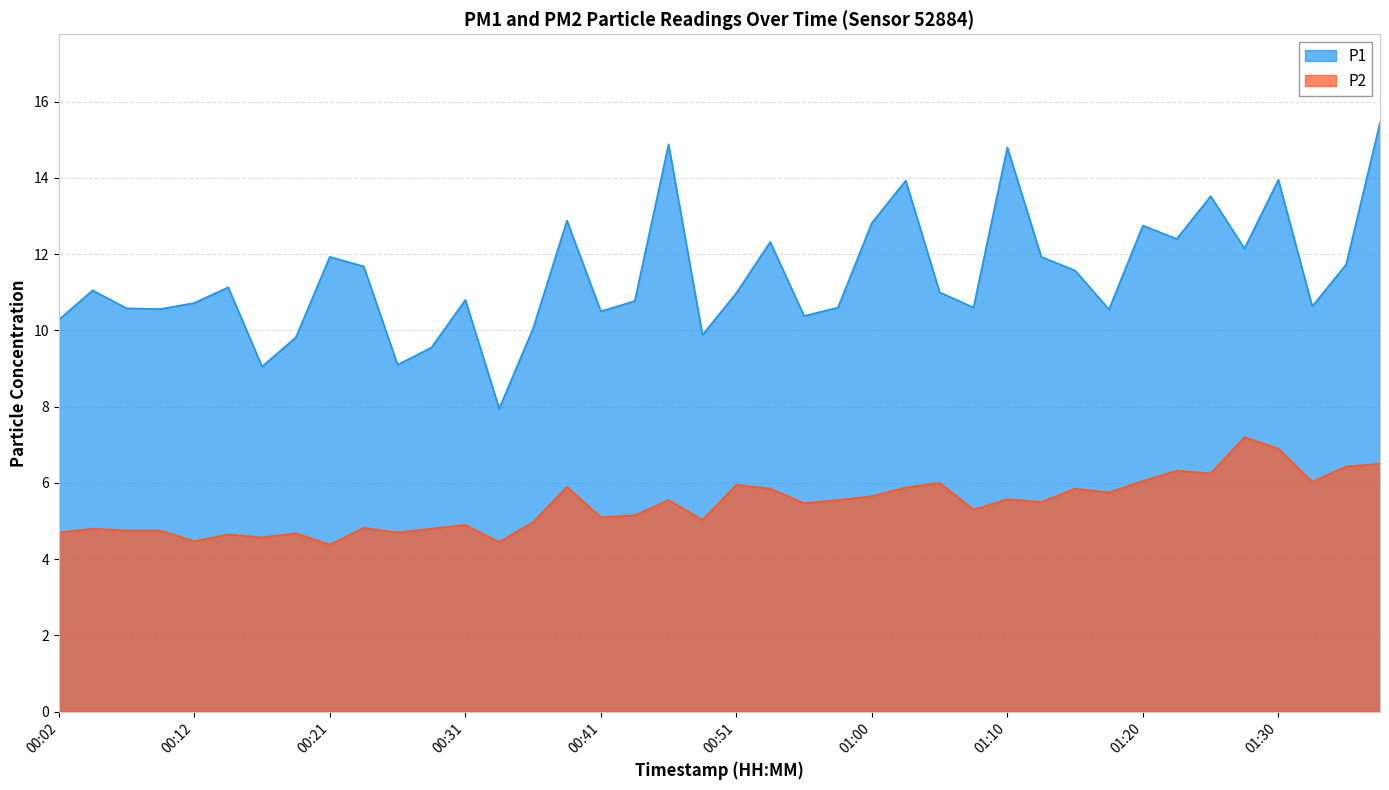

Reading left to right, transcribe all the data shown in this chart.

P1: 00:02=10.3	00:04=11.1	00:07=10.6	00:09=10.6	00:12=10.7	00:14=11.1	00:16=9.1	00:19=9.8	00:21=11.9	00:24=11.7	00:26=9.1	00:29=9.6	00:31=10.8	00:33=8.0	00:36=10.1	00:38=12.9	00:41=10.5	00:43=10.8	00:46=14.9	00:48=9.9	00:51=11.0	00:53=12.3	00:55=10.4	00:58=10.6	01:00=12.8	01:03=13.9	01:05=11.0	01:08=10.6	01:10=14.8	01:13=11.9	01:15=11.6	01:17=10.6	01:20=12.8	01:22=12.4	01:25=13.5	01:27=12.2	01:30=13.9	01:32=10.6	01:35=11.7	01:37=15.4
P2: 00:02=4.7	00:04=4.8	00:07=4.8	00:09=4.8	00:12=4.5	00:14=4.7	00:16=4.6	00:19=4.7	00:21=4.4	00:24=4.8	00:26=4.7	00:29=4.8	00:31=4.9	00:33=4.5	00:36=5.0	00:38=5.9	00:41=5.1	00:43=5.2	00:46=5.5	00:48=5.0	00:51=6.0	00:53=5.8	00:55=5.5	00:58=5.5	01:00=5.7	01:03=5.9	01:05=6.0	01:08=5.3	01:10=5.6	01:13=5.5	01:15=5.8	01:17=5.8	01:20=6.0	01:22=6.3	01:25=6.2	01:27=7.2	01:30=6.9	01:32=6.0	01:35=6.4	01:37=6.5